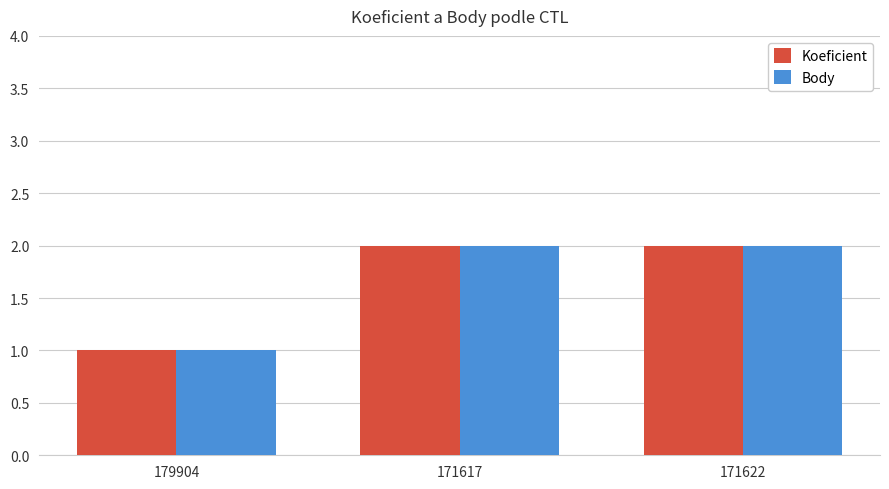

What is the sum of the Koeficient values at 171617 and 179904?

3